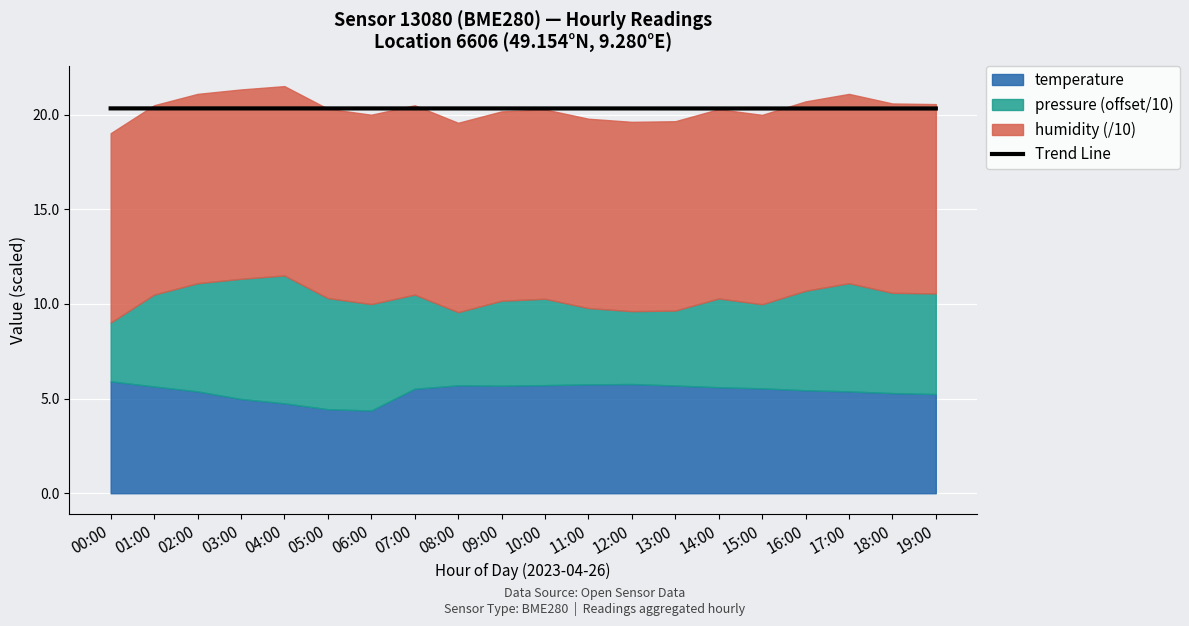

The Trend Line series shows 20.3 at 08:00. True or false?

True